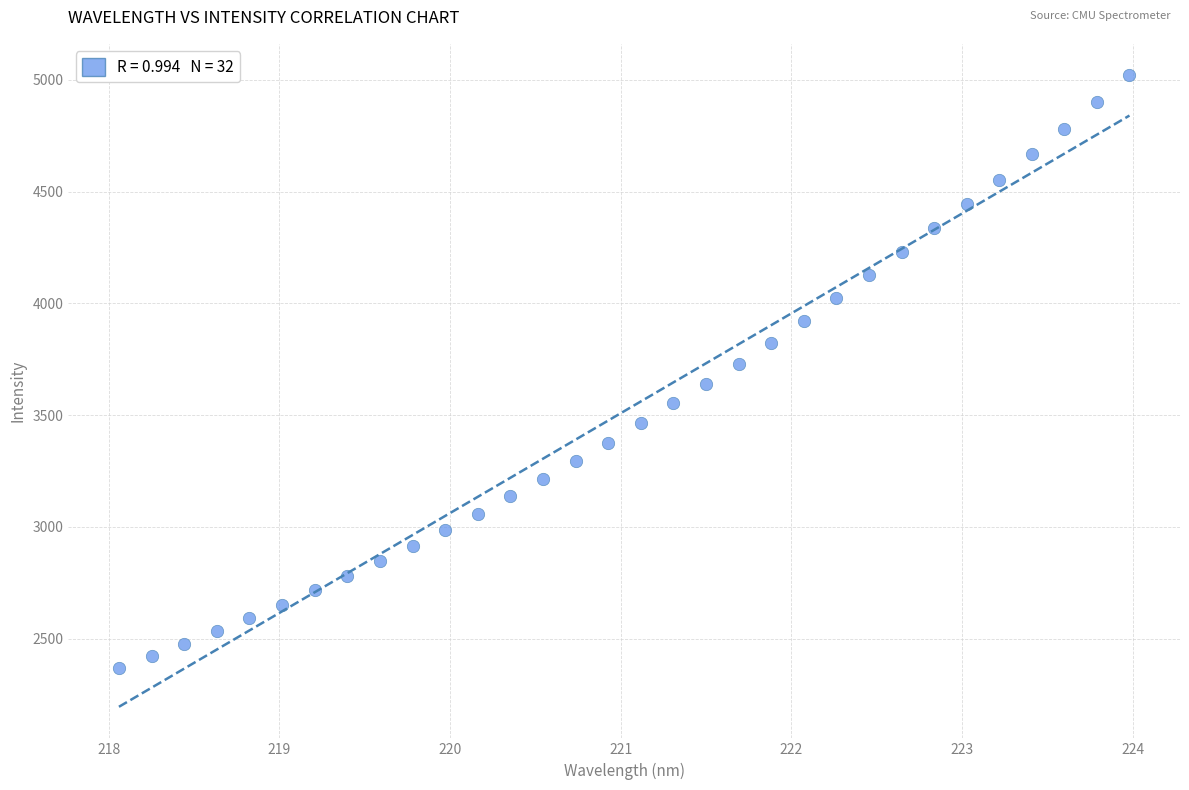

What is the range of Y values (max minus min)?

2649.9